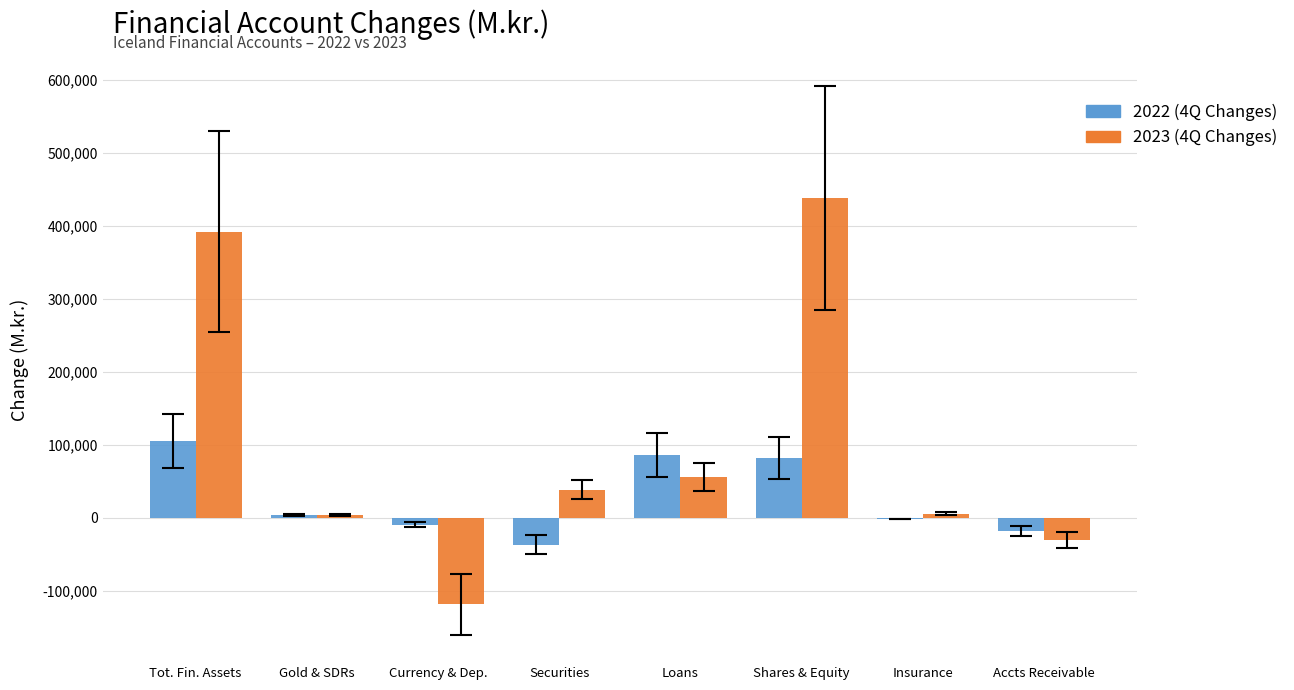

Is the value of 2022 (4Q Changes) at Gold & SDRs greater than the value of 2023 (4Q Changes) at Securities?

No